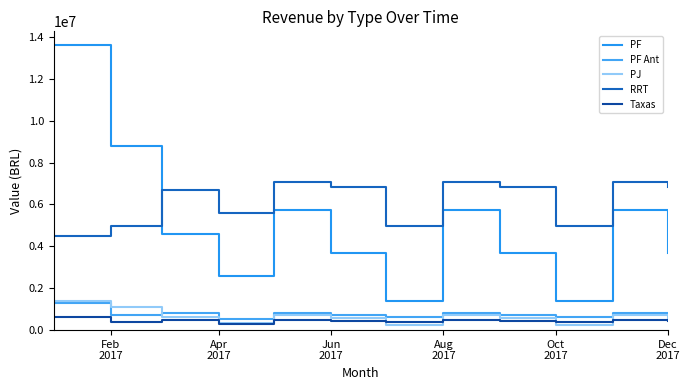

How many lines are shown in the chart?

5